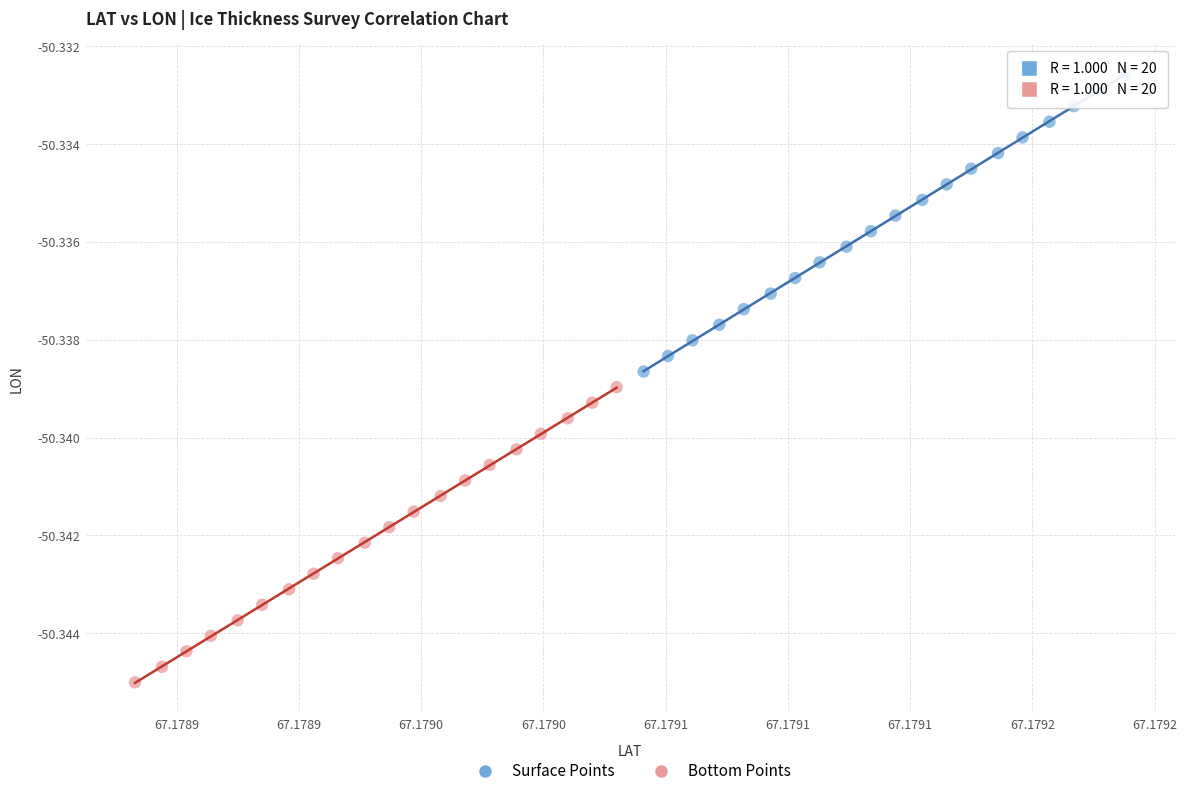

Which series has the widest spread of Y values?

Surface Points